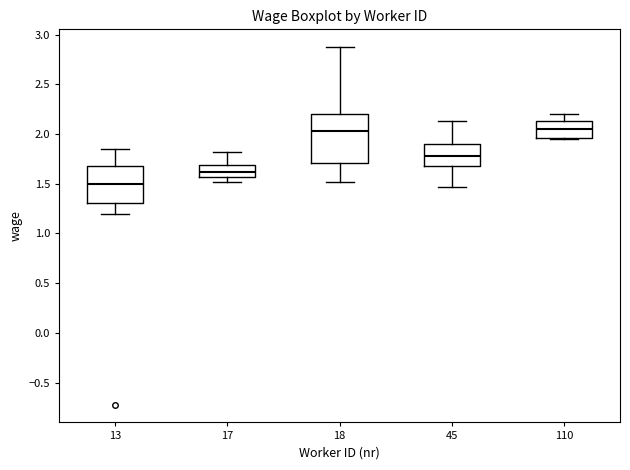

Reading left to right, transcribe this box plot: for each box, give where its median line is, the range the box spans, and where its two whiskers end, as read against the y-axis. The values are not printed on the chart, so give them approximately, as read against the axis.

13: median 1.50, box 1.30 to 1.70, whiskers 1.20 to 1.85
17: median 1.60, box 1.55 to 1.70, whiskers 1.50 to 1.80
18: median 2.05, box 1.70 to 2.20, whiskers 1.50 to 2.85
45: median 1.80, box 1.65 to 1.90, whiskers 1.45 to 2.15
110: median 2.05, box 1.95 to 2.15, whiskers 1.95 to 2.20